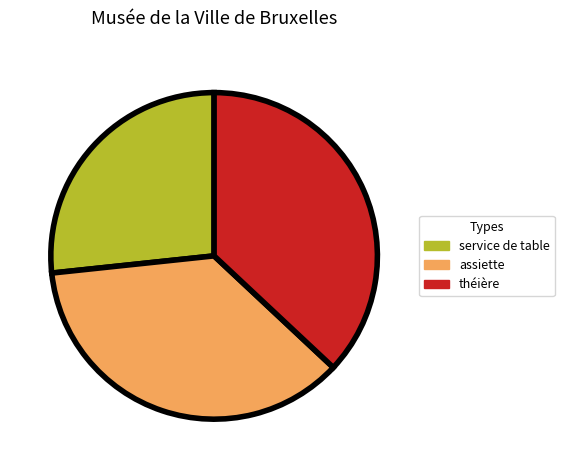

Is there any slice that represents more than half of the pie?

No